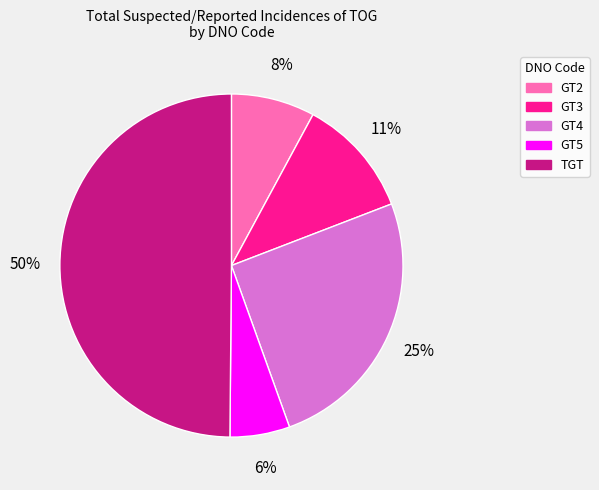

Count the number of slices in the pie.

5